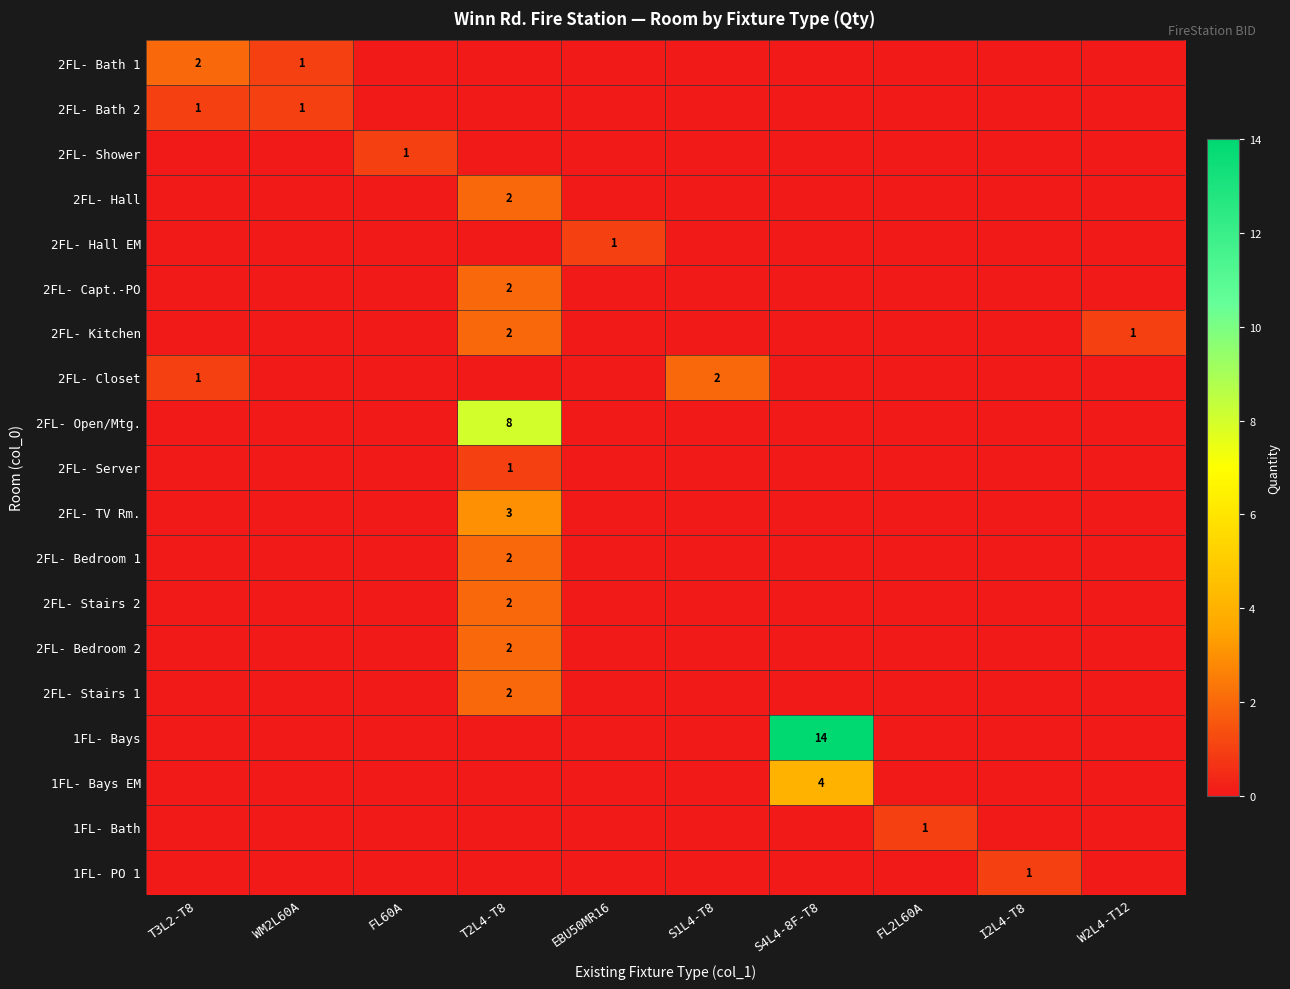

The value of 2FL- Closet at T3L2-T8 is 1. True or false?

True